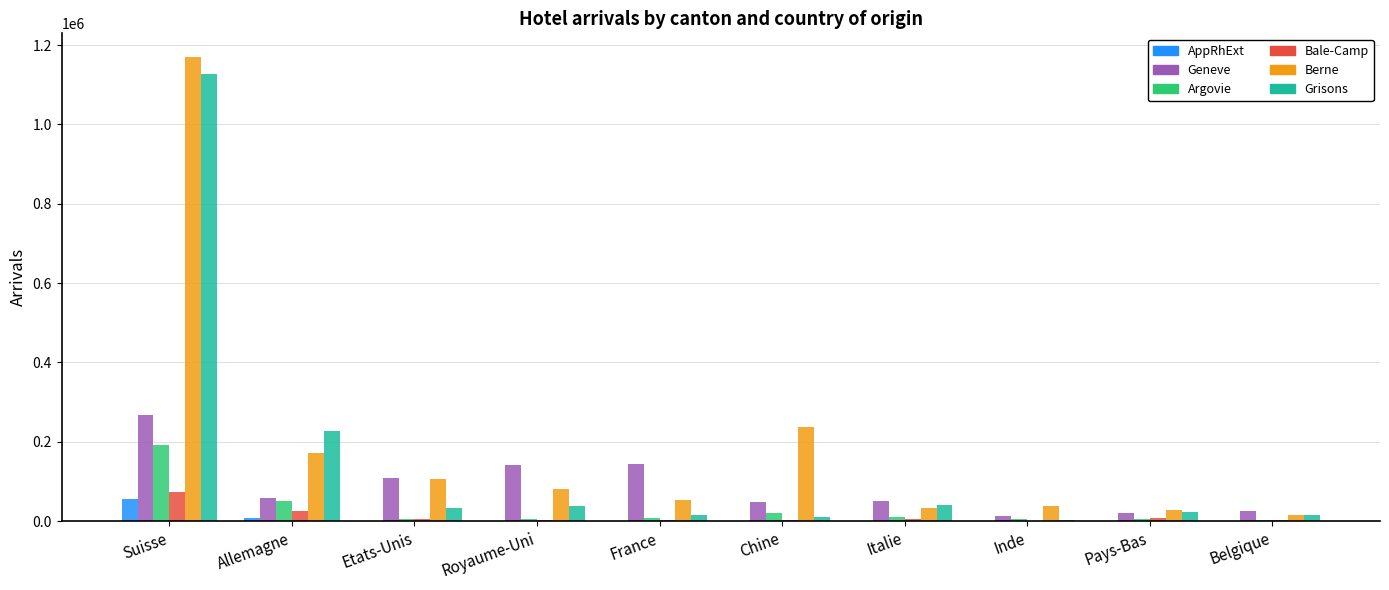

At which category is the sum across all series the highest?

Suisse